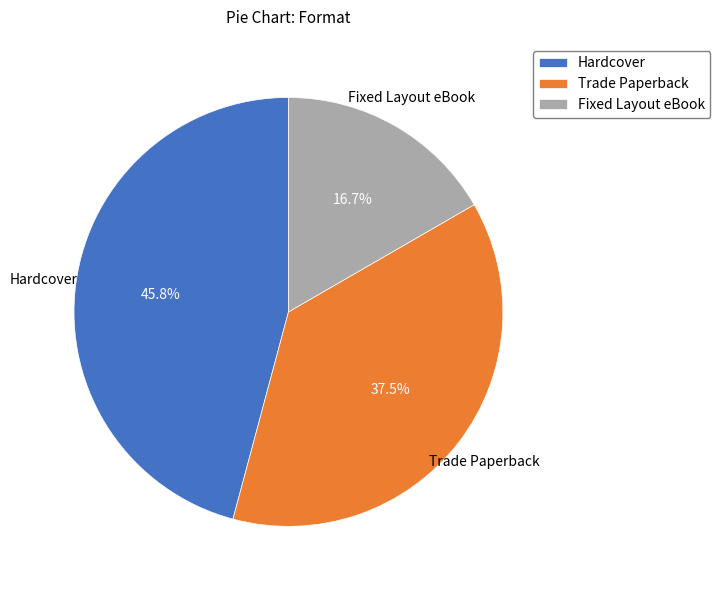

To the nearest percent, what is the average slice percentage?

33%